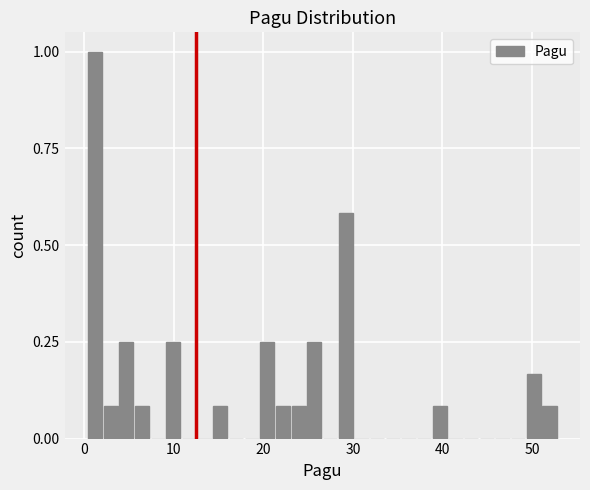

Read against the x-axis, roughly where is the centre of the tallest bar?

1